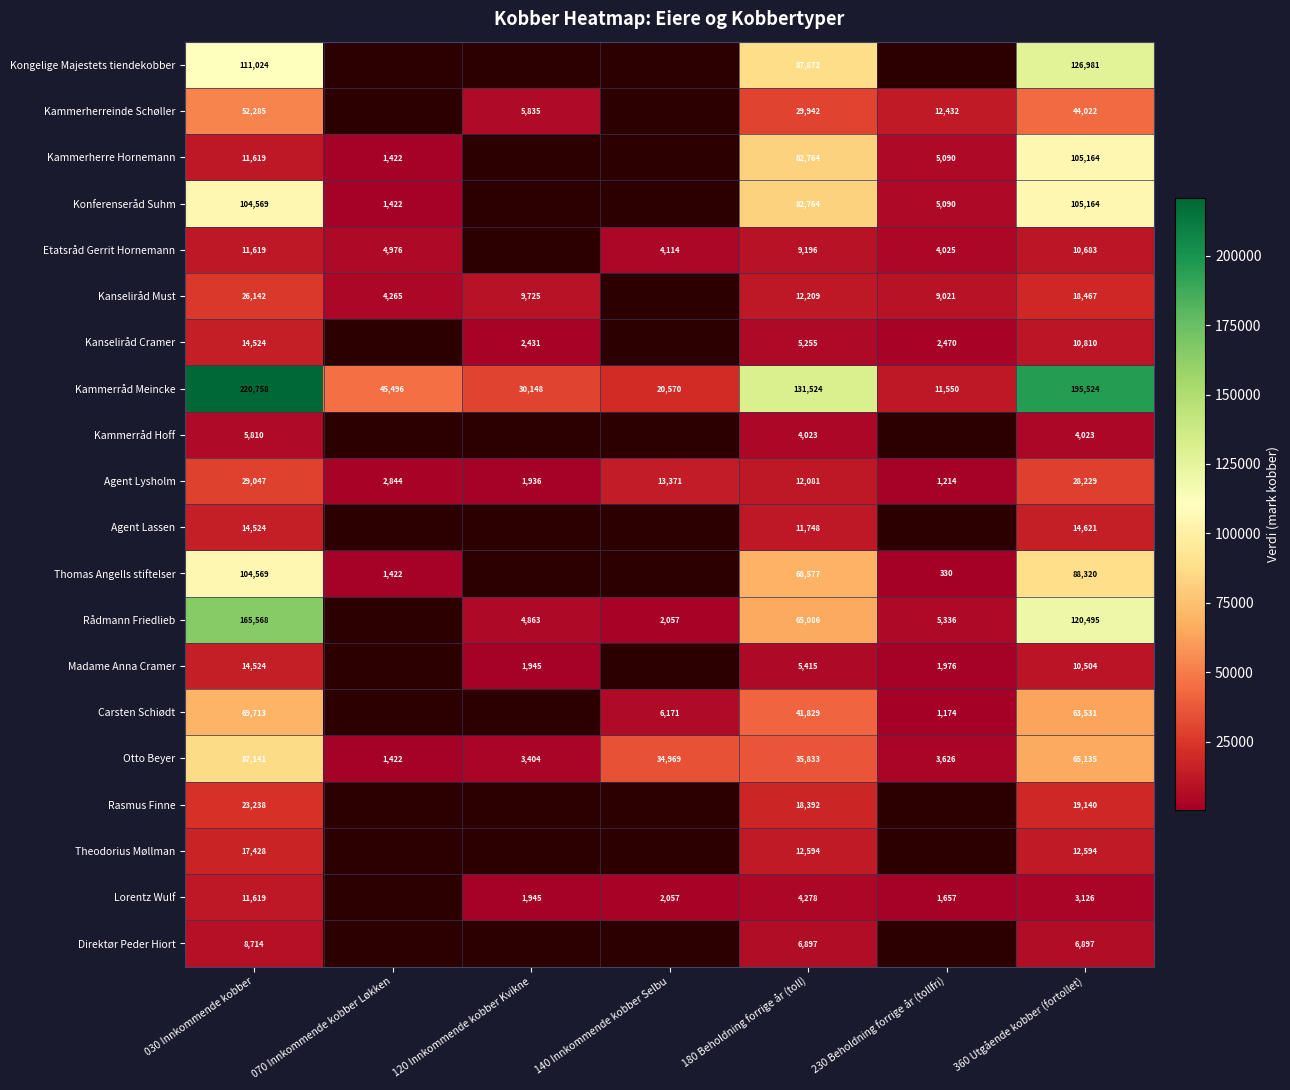

Is the value of Lorentz Wulf at 180 Beholdning forrige år (toll) greater than the value of Otto Beyer at 230 Beholdning forrige år (tollfri)?

Yes